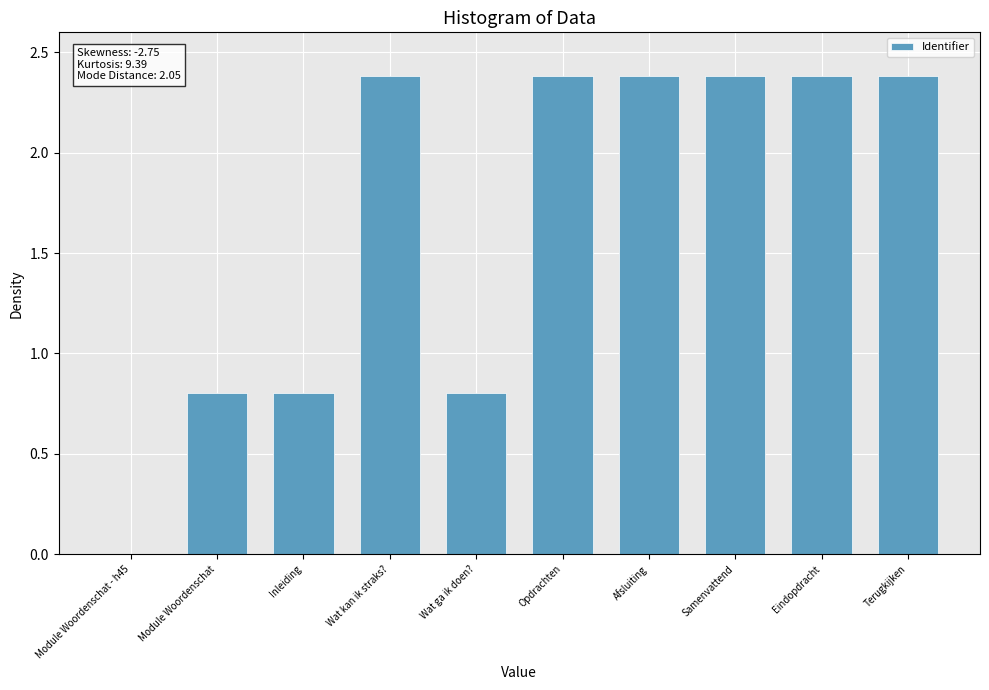

Is it true that the value at Wat ga ik doen? is 0.8?

True